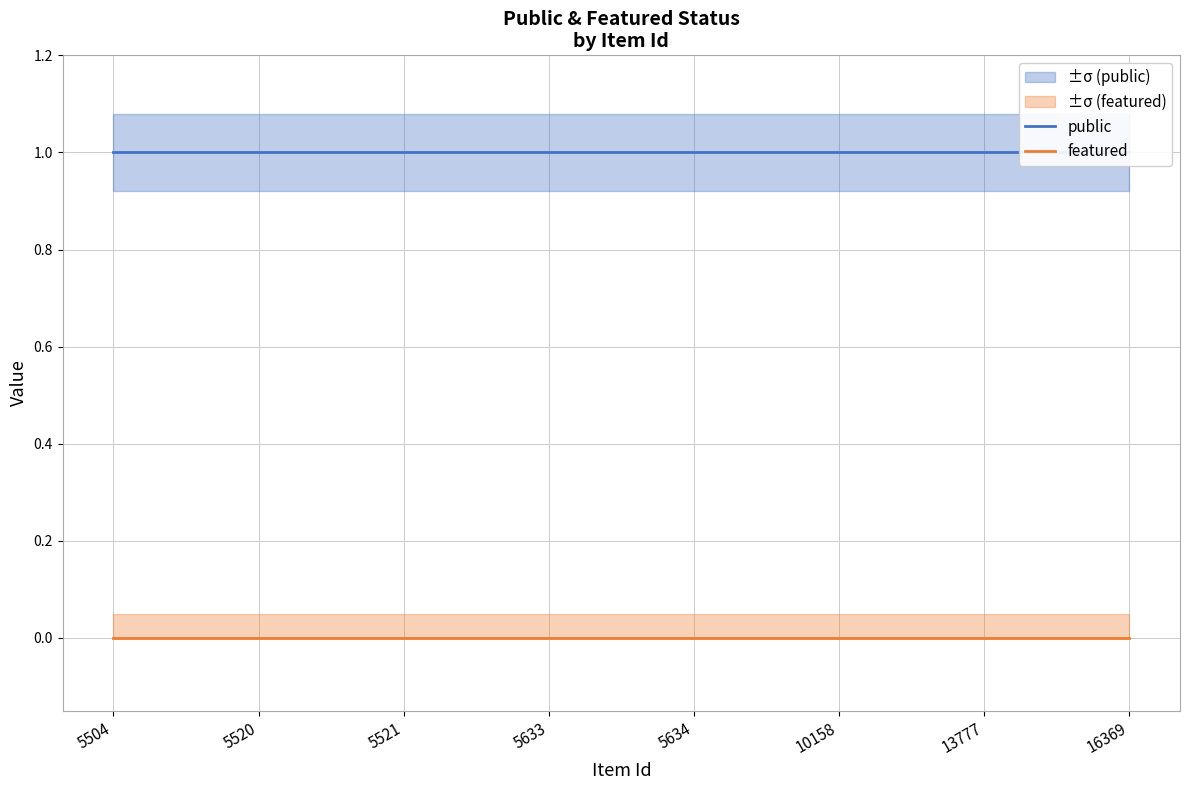

At 5520, list the series in order from largest to smallest.

public, featured